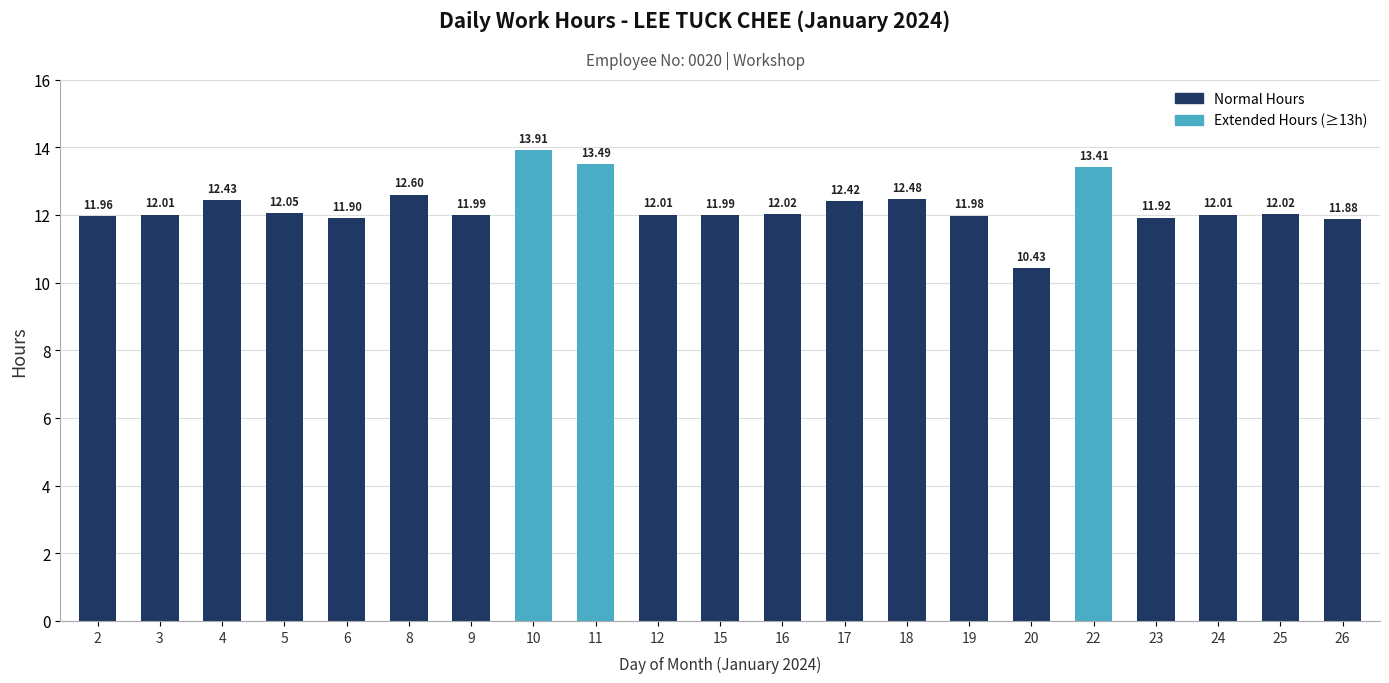

What is the value of the 2nd bar from the left?

12.0